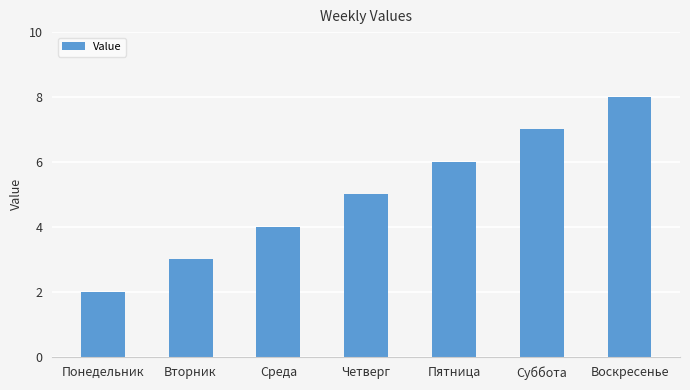

Is it true that the value at Понедельник is 2?

True